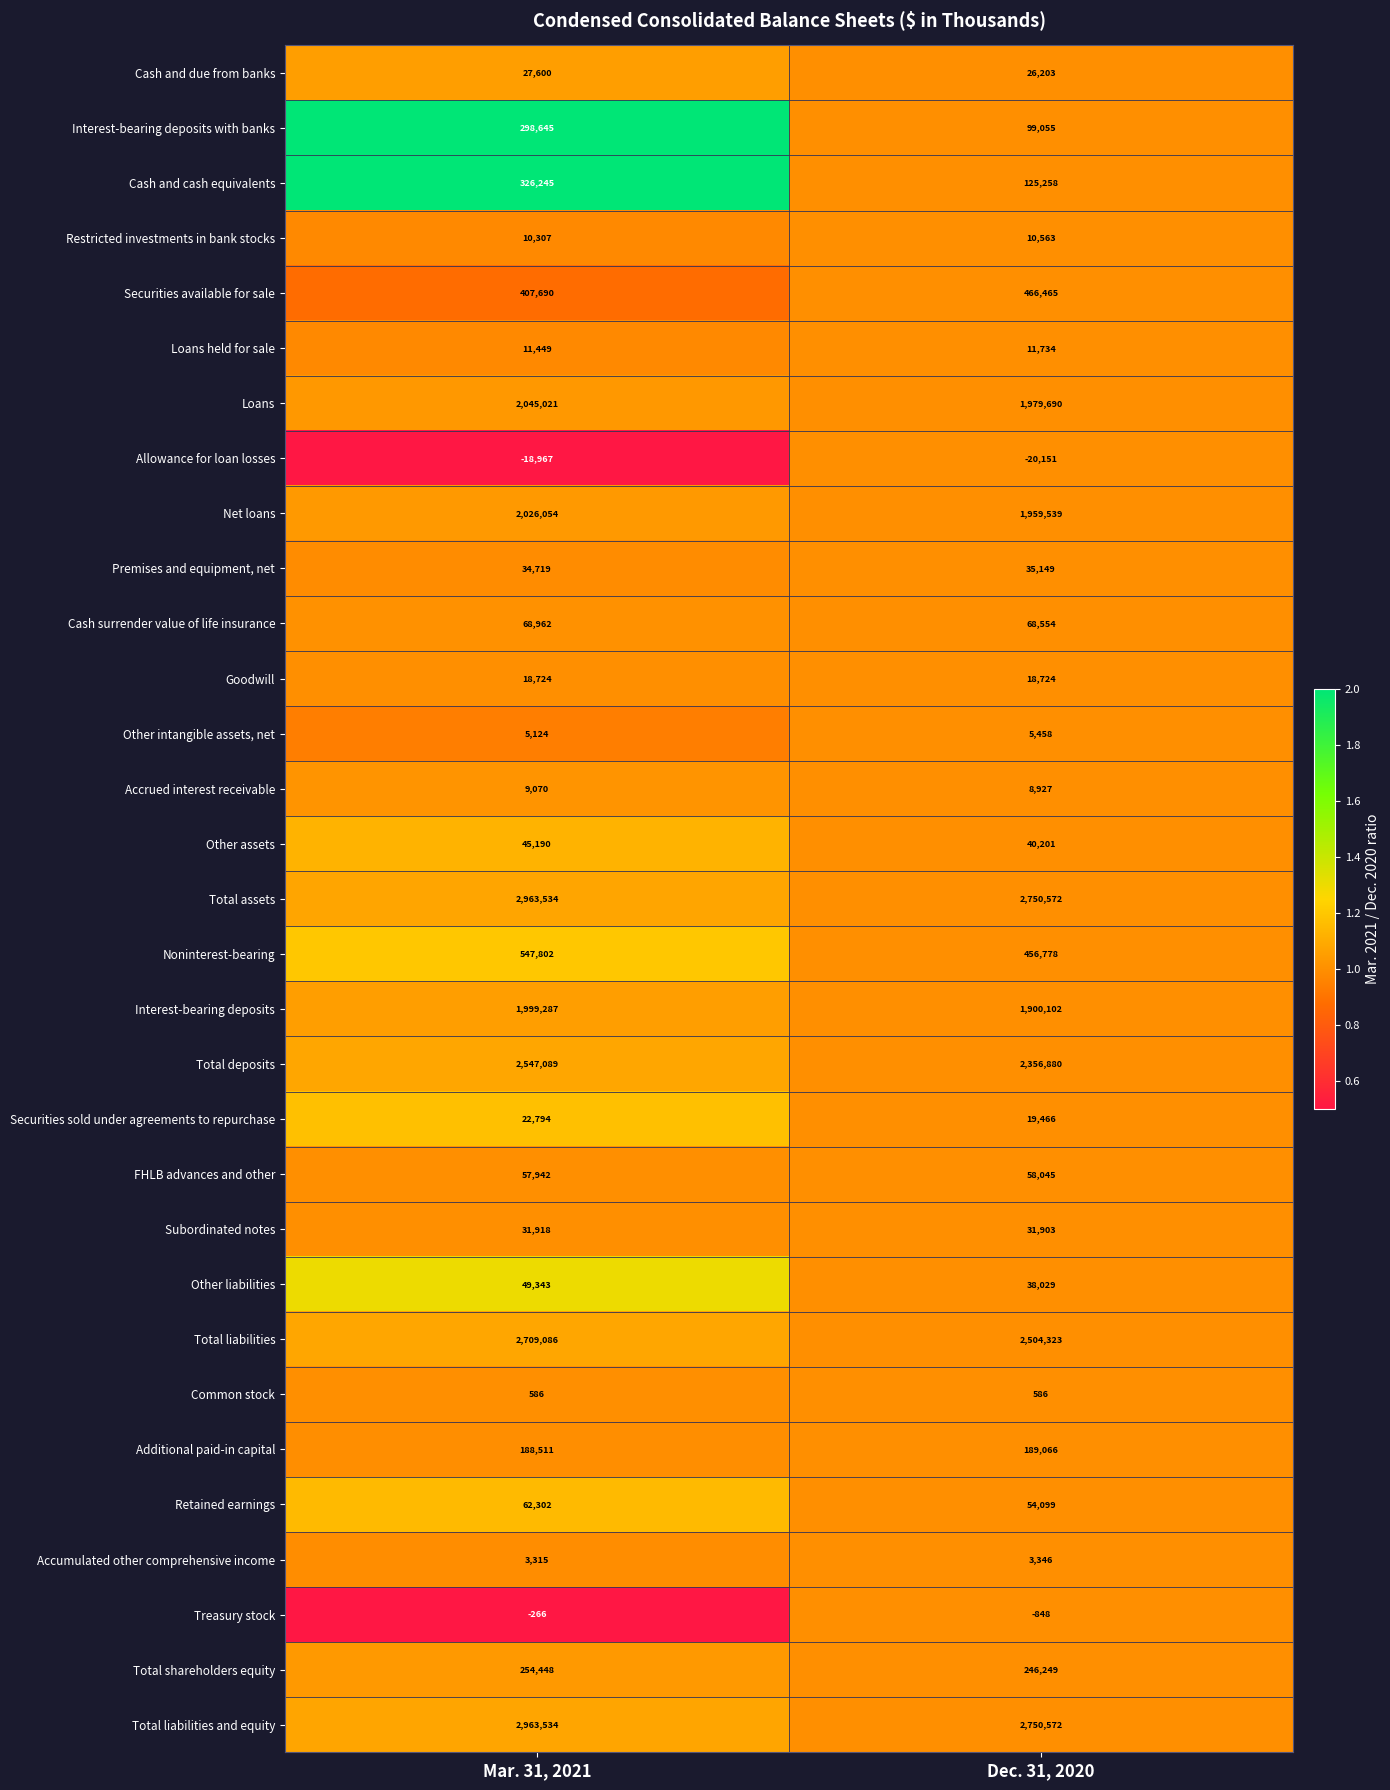

Which label corresponds to the largest value in the chart?

Mar. 31, 2021